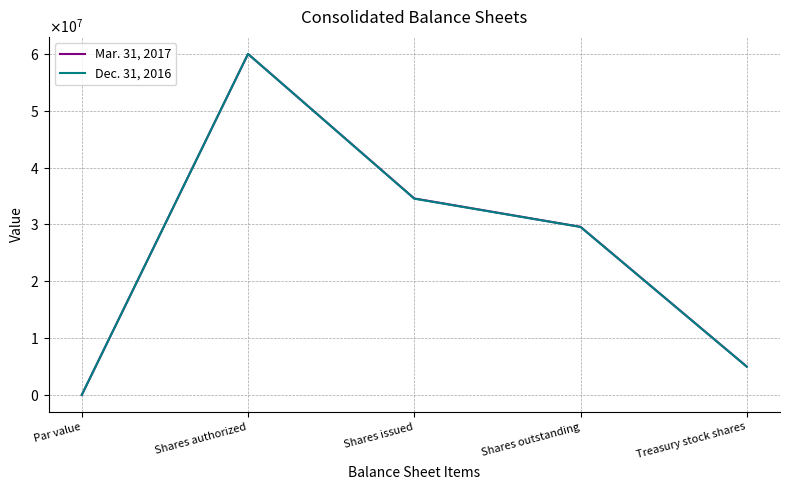

What are all the series names shown in the legend?

Mar. 31, 2017, Dec. 31, 2016